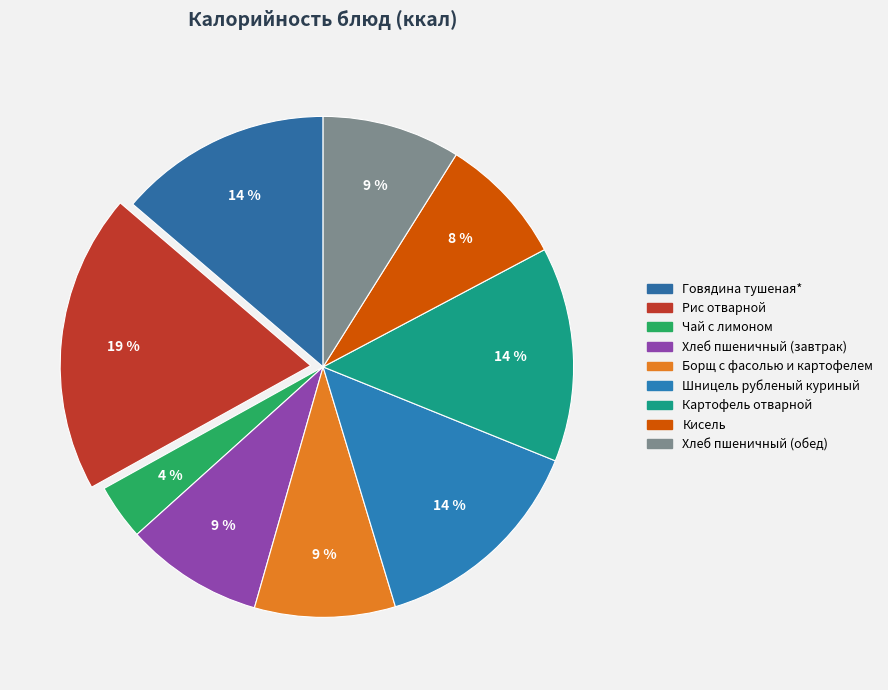

How many segments does this pie chart have?

9